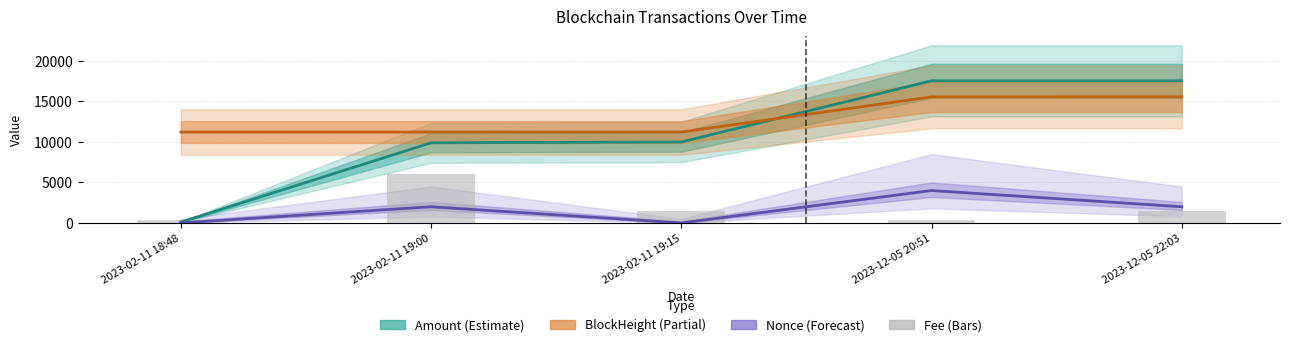

Reading left to right, what are all the values shown in this chart?

Amount: 2023-02-11 18:48=100.0	2023-02-11 19:00=9900.0	2023-02-11 19:15=9999.0	2023-12-05 20:51=17553.4	2023-12-05 22:03=17553.3
BlockHeight (÷20): 2023-02-11 18:48=11224.5	2023-02-11 19:00=11224.6	2023-02-11 19:15=11224.9	2023-12-05 20:51=15567.1	2023-12-05 22:03=15568.0
Nonce (×2000): 2023-02-11 18:48=0.0	2023-02-11 19:00=2000.0	2023-02-11 19:15=0.0	2023-12-05 20:51=4000.0	2023-12-05 22:03=2000.0
Fee (×30000): 2023-02-11 18:48=303.0	2023-02-11 19:00=6003.0	2023-02-11 19:15=1500.0	2023-12-05 20:51=303.0	2023-12-05 22:03=1500.0